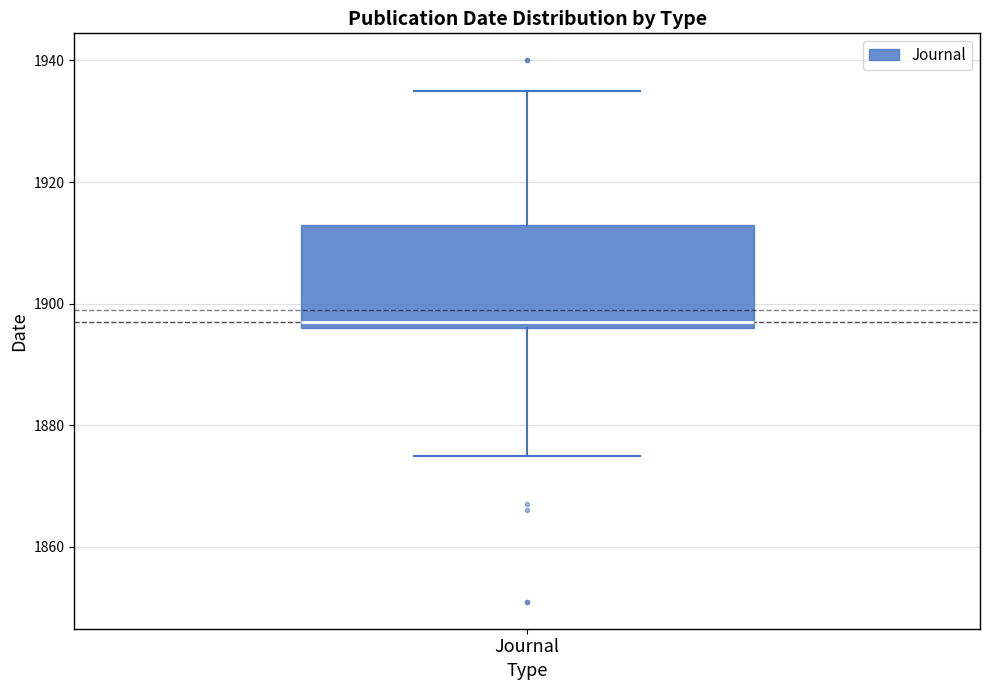

Where does the upper whisker of the box for Journal end on the y-axis? The values are not printed on the chart, so give them approximately, as read against the axis.

1936